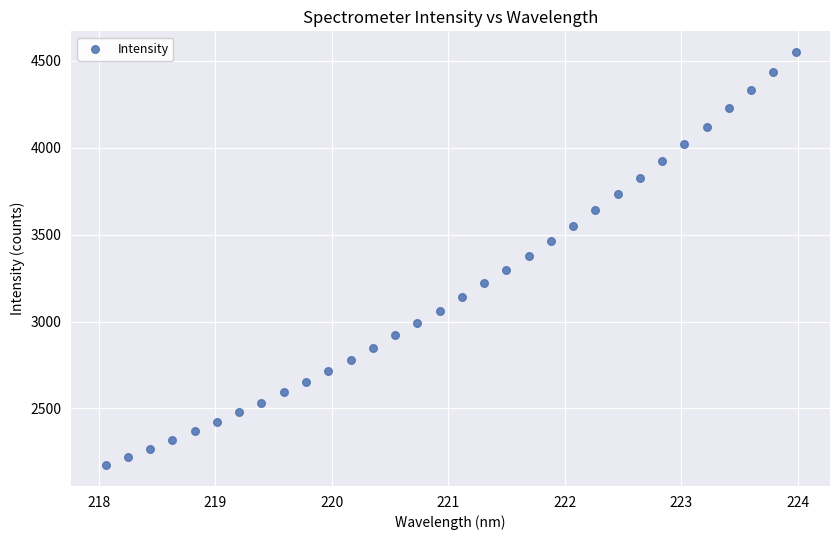

What is the range of X values (max minus min)?

5.9